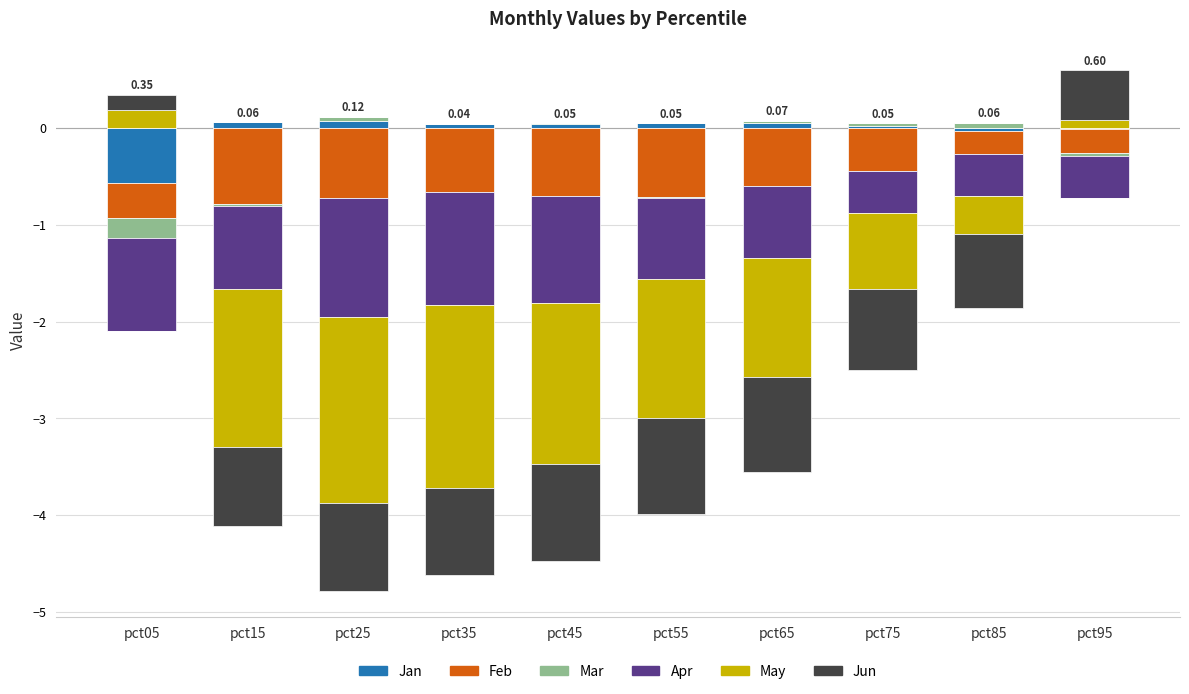

How many values in the Jan series exceed 0?

7